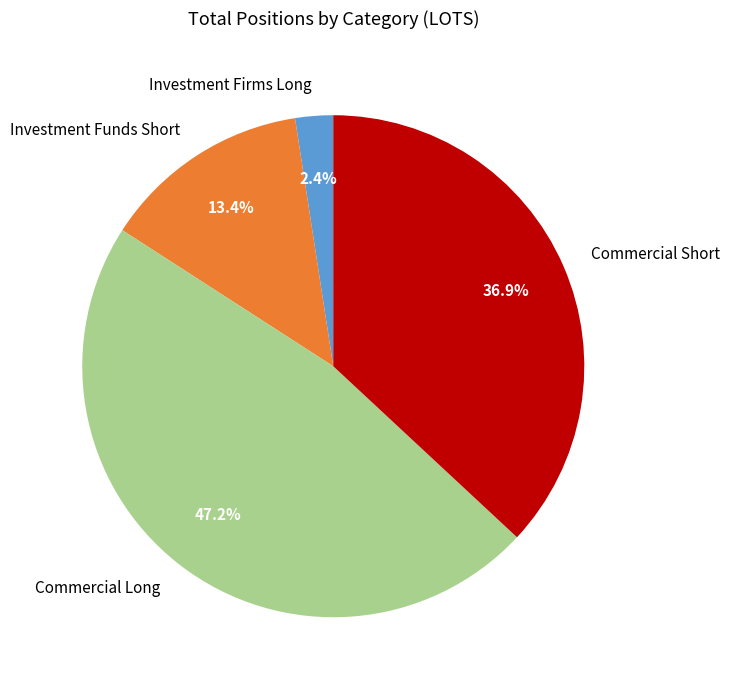

How many segments does this pie chart have?

4